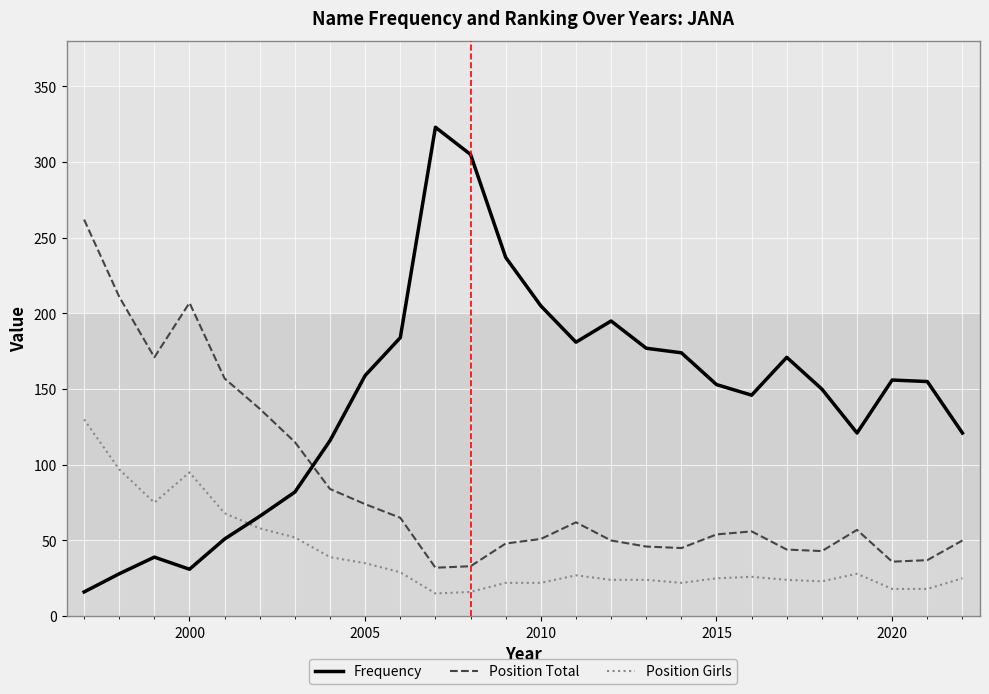

What are all the series names shown in the legend?

Frequency, Position Total, Position Girls